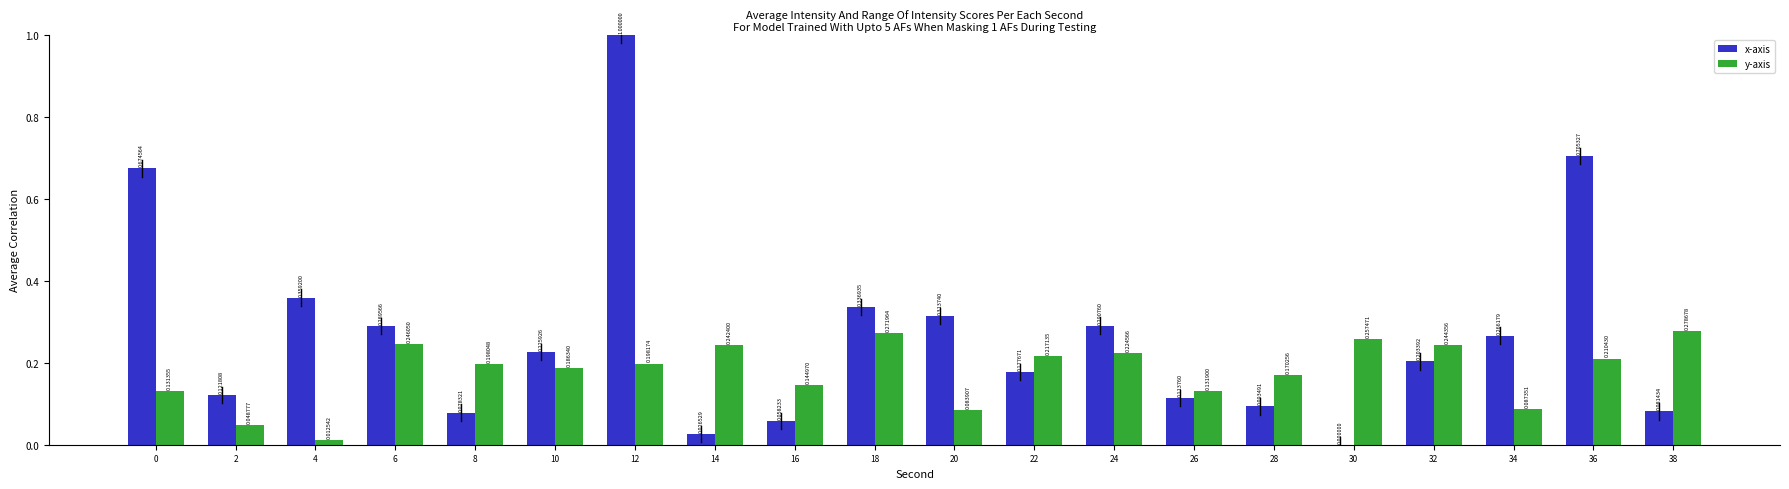

What is the sum of all y-axis values?

3.6